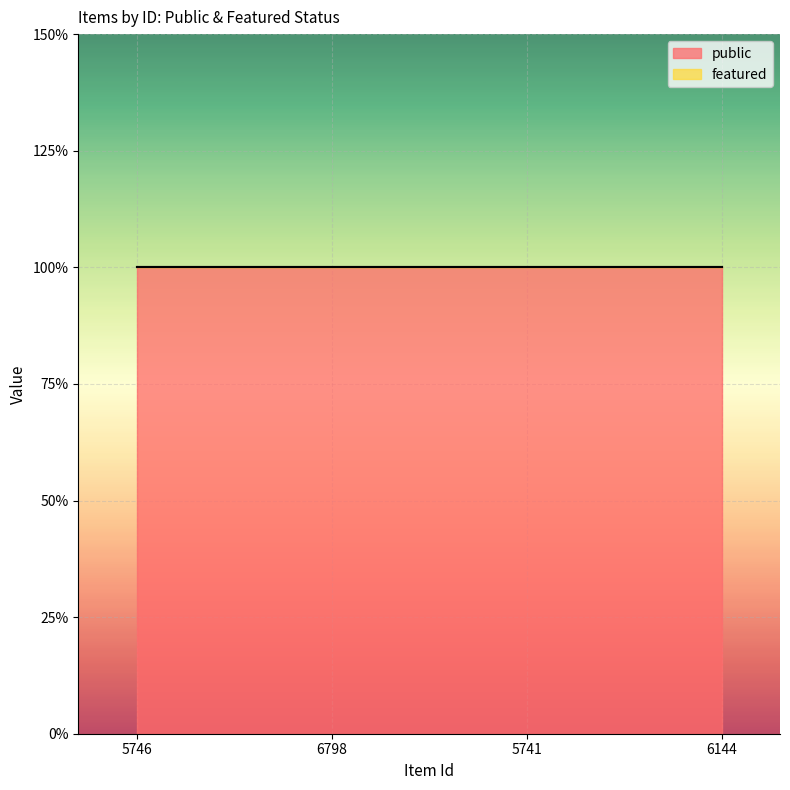

True or false: public has more than 1 points higher than both neighbors.

False